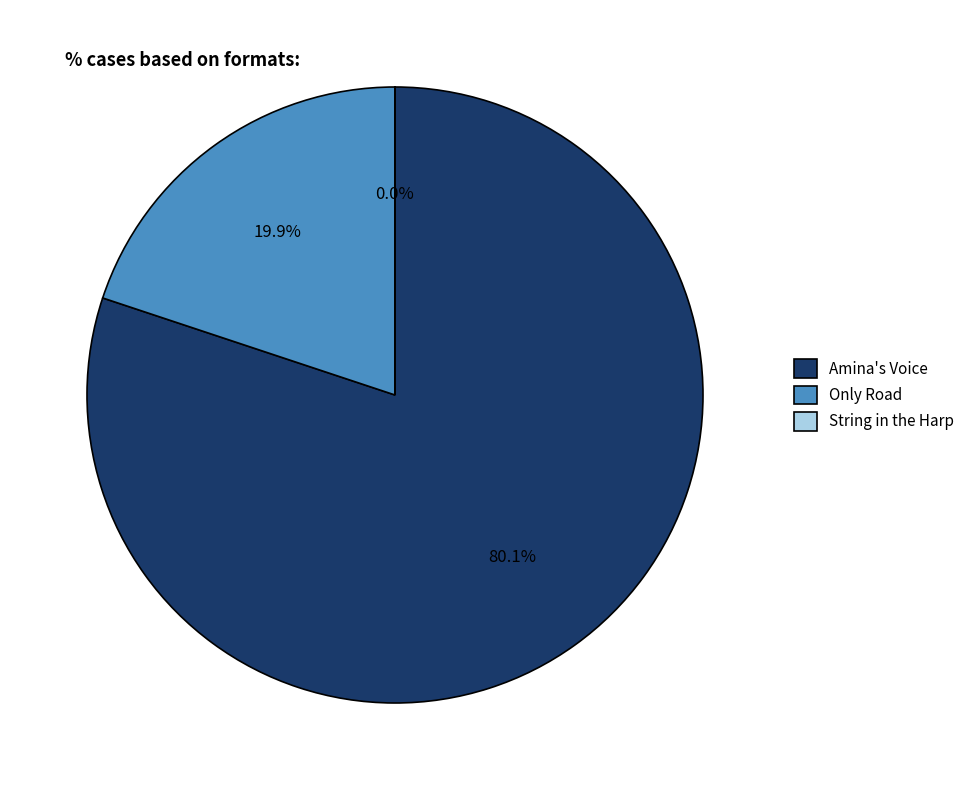

What percentage is NOT represented by Amina's Voice?

19.9%